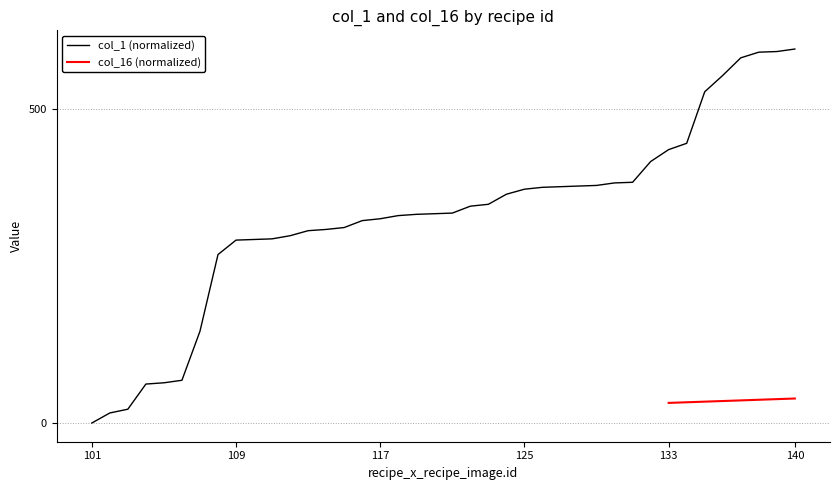

What is the difference between the values at 115 and 140?

284